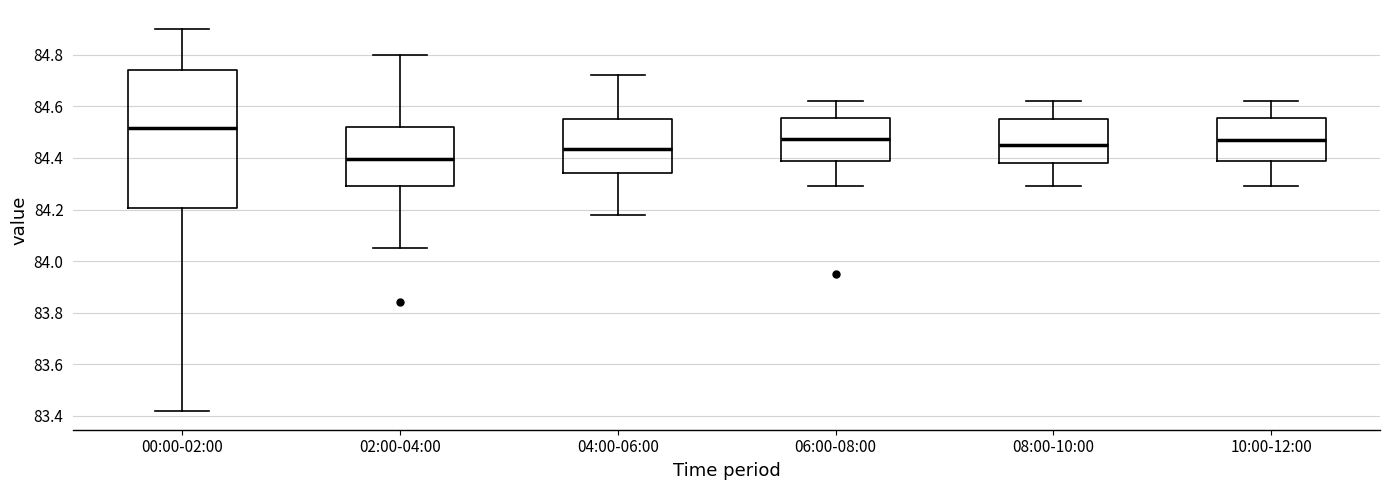

Which box has the highest median line?

00:00-02:00